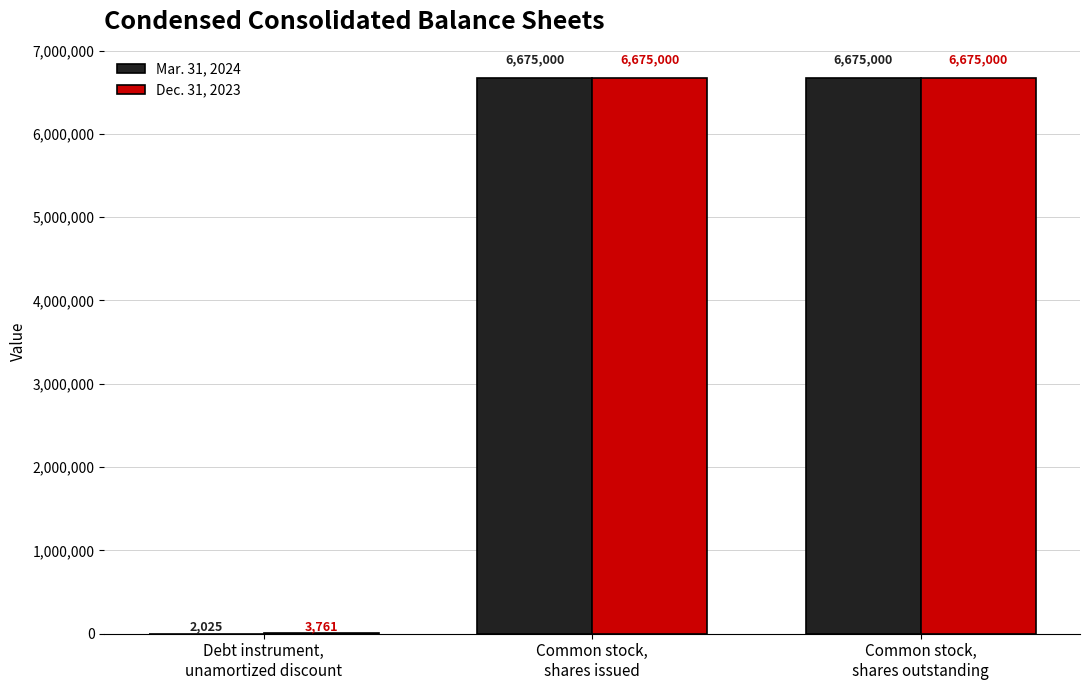

What is the sum of all Dec. 31, 2023 values?

13353761